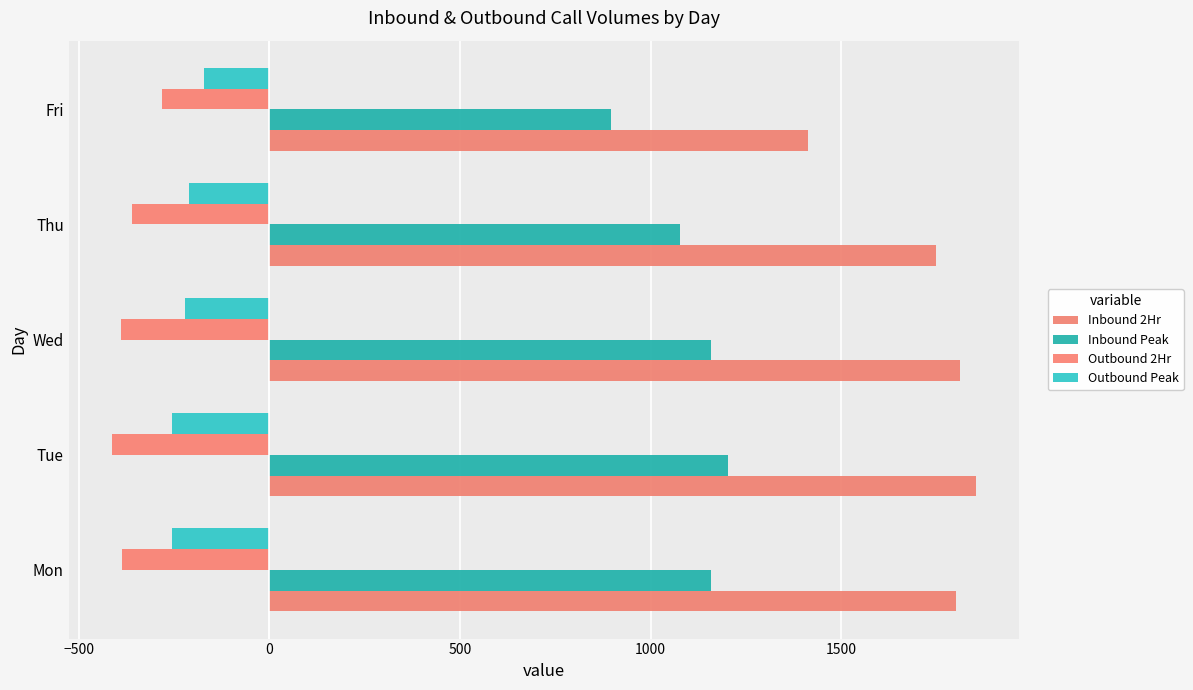

How many data points does each series have?

5